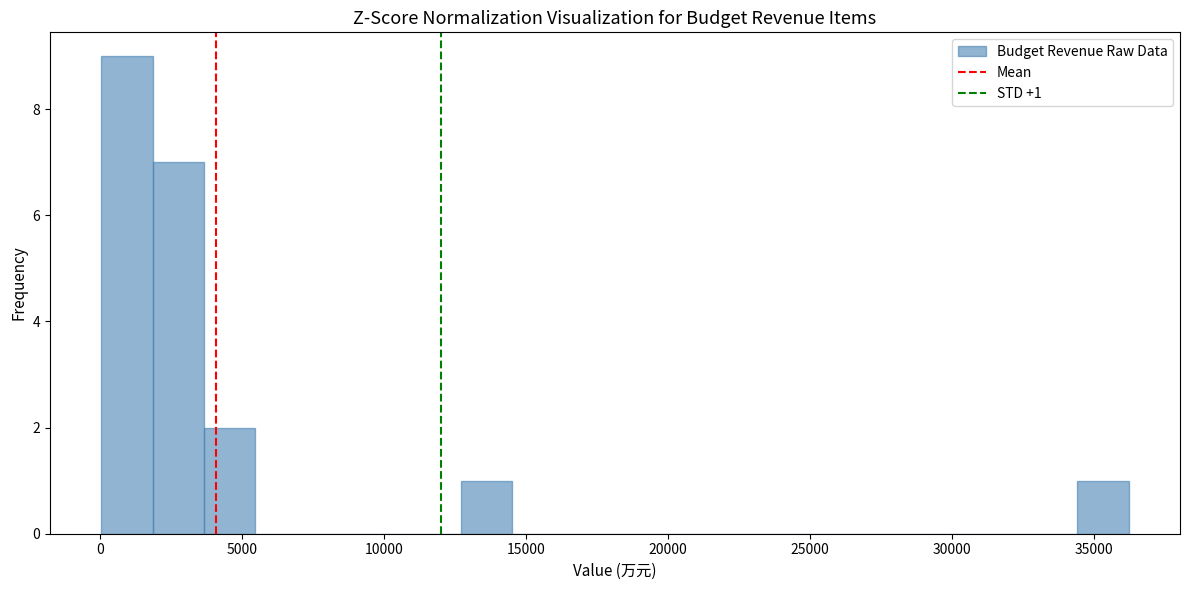

Read against the x-axis, roughly where is the centre of the tallest bar?

1000